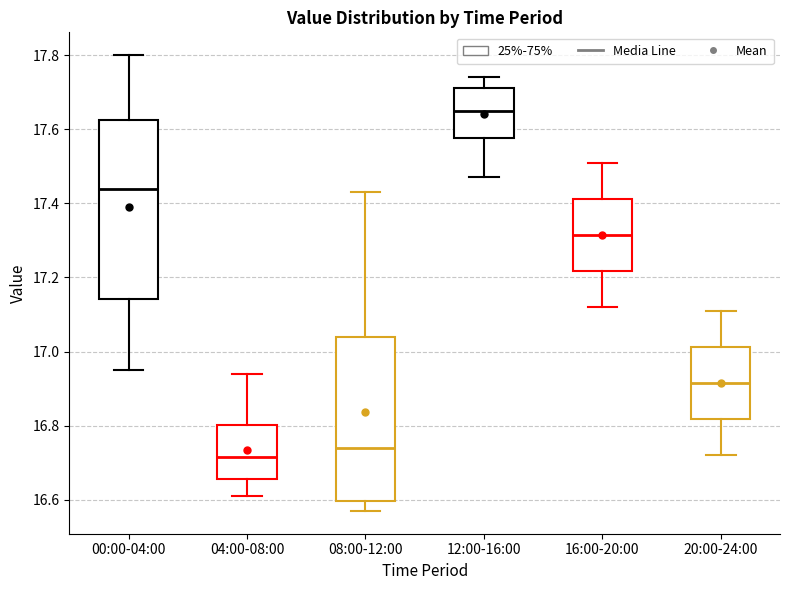

Which box's median line is the lowest?

04:00-08:00